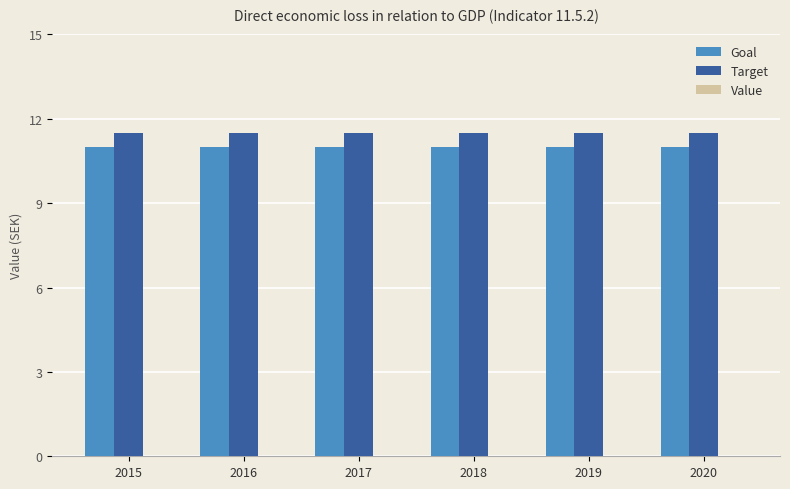

How many series are shown in this chart?

2